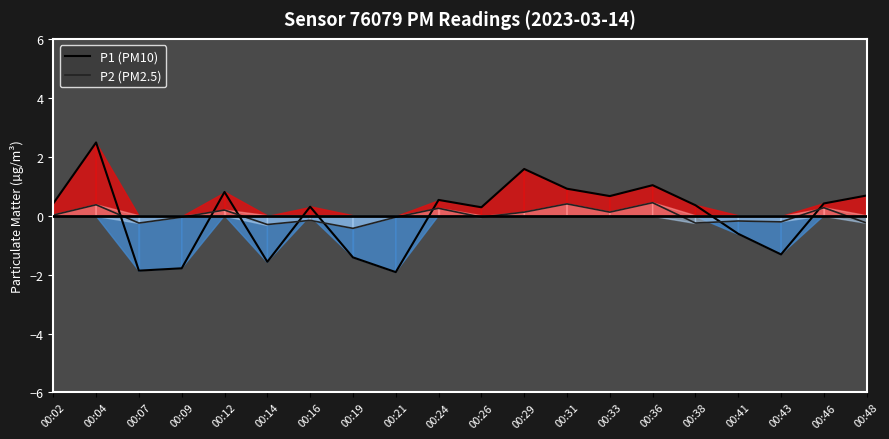

Between 00:24 and 00:19, which is larger?

00:24